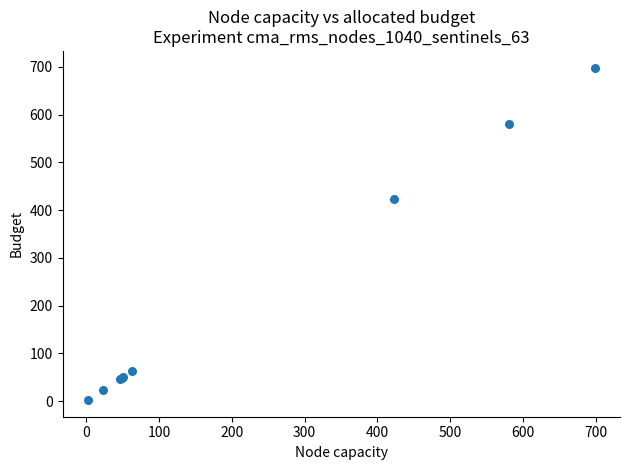

What Y value in the scatter plot is closest to 350?

422.9